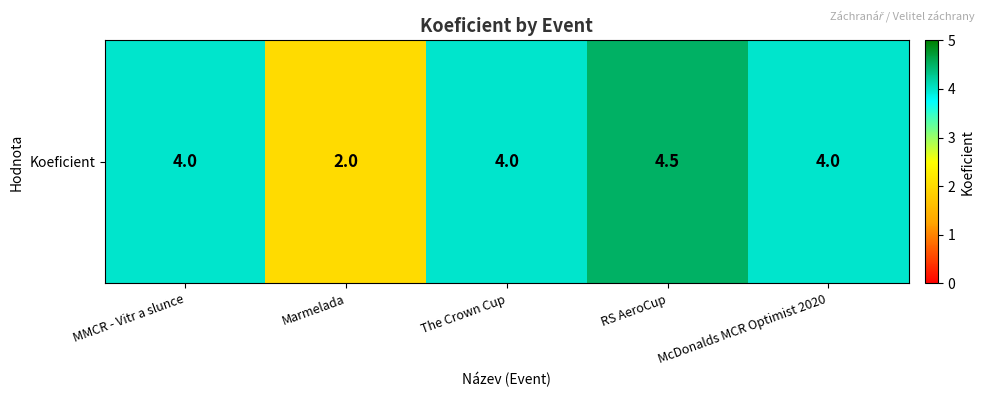

What is the sum of the values at The Crown Cup and MMCR - Vitr a slunce?

8.0